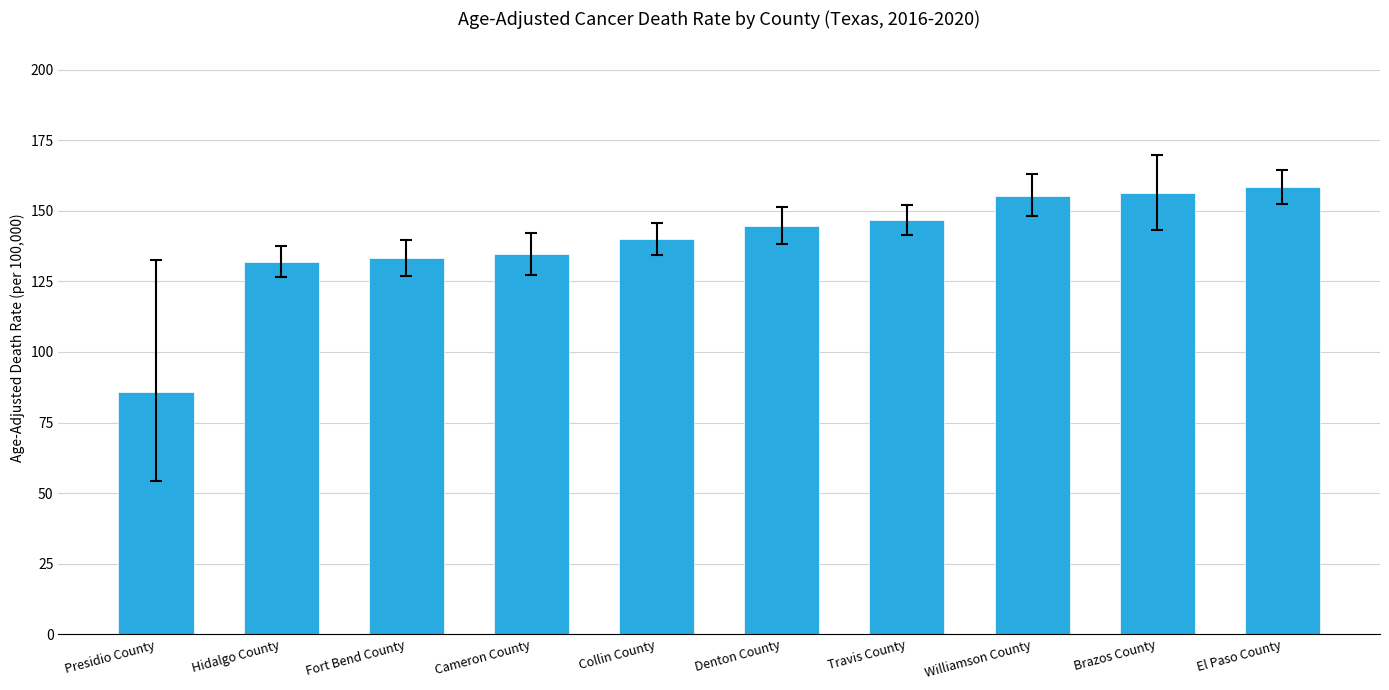

What is the average value?

138.7